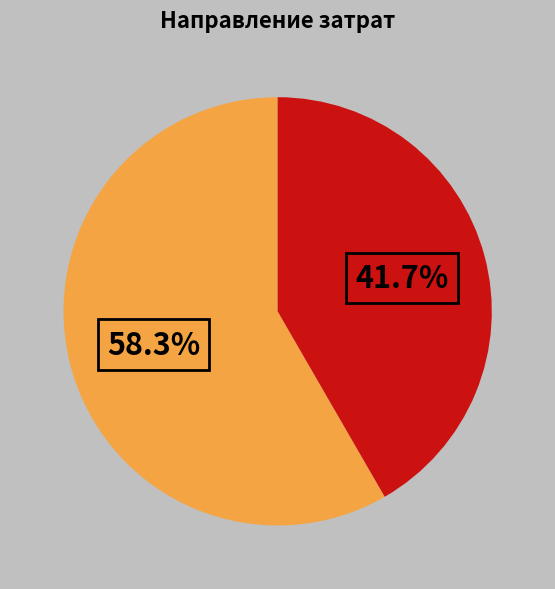

Is there a majority slice in this chart?

Yes